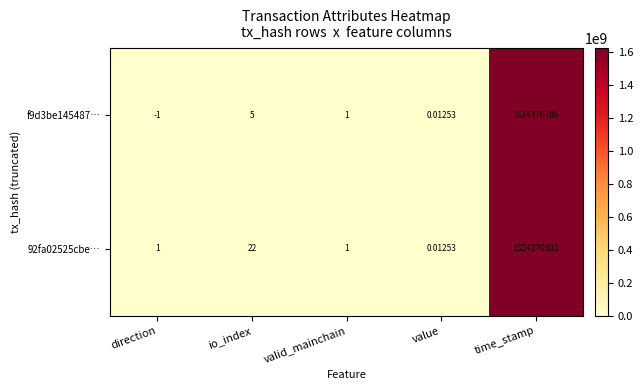

Where does the f9d3be145487… series first go above 1?

io_index